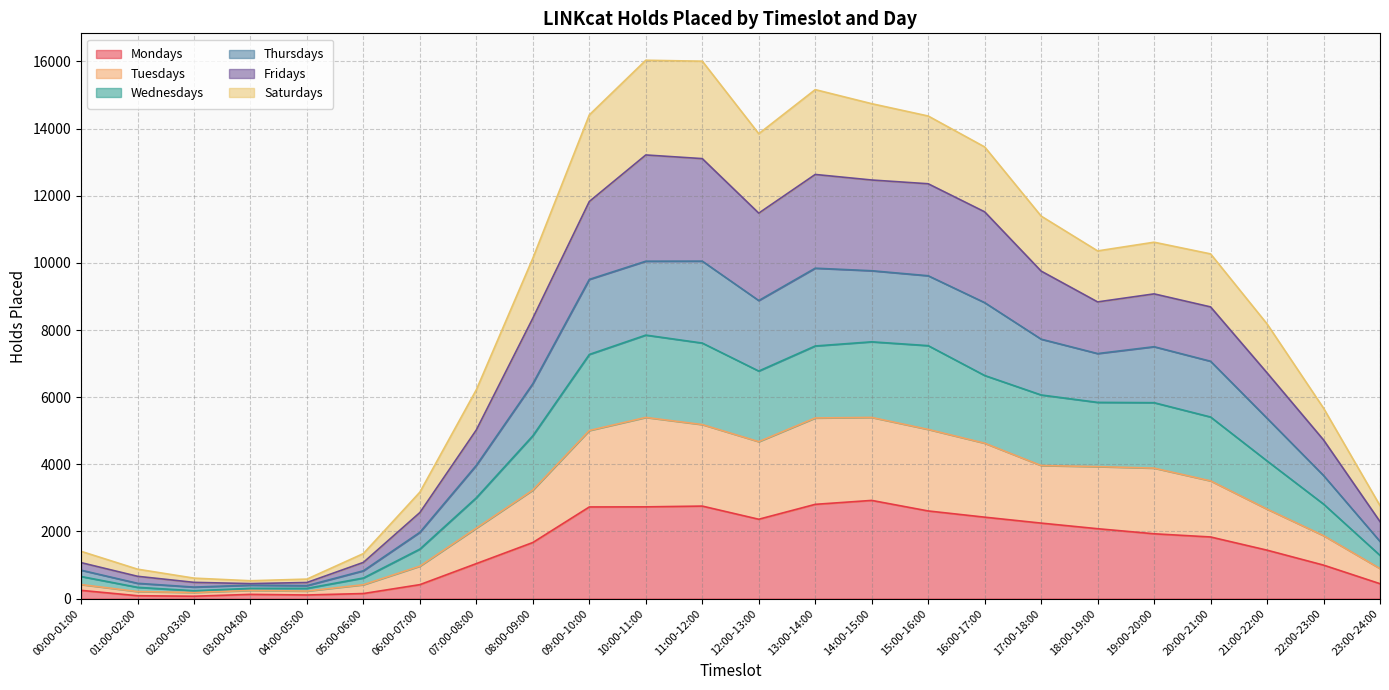

What is the maximum value for Mondays?

2924